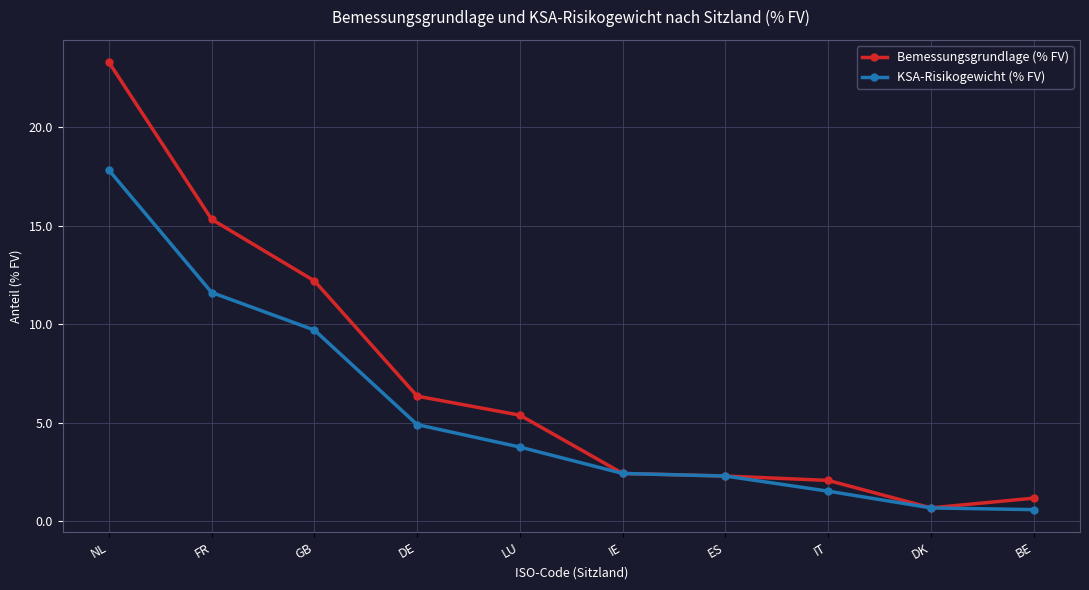

What is the minimum value shown in the chart?

0.6